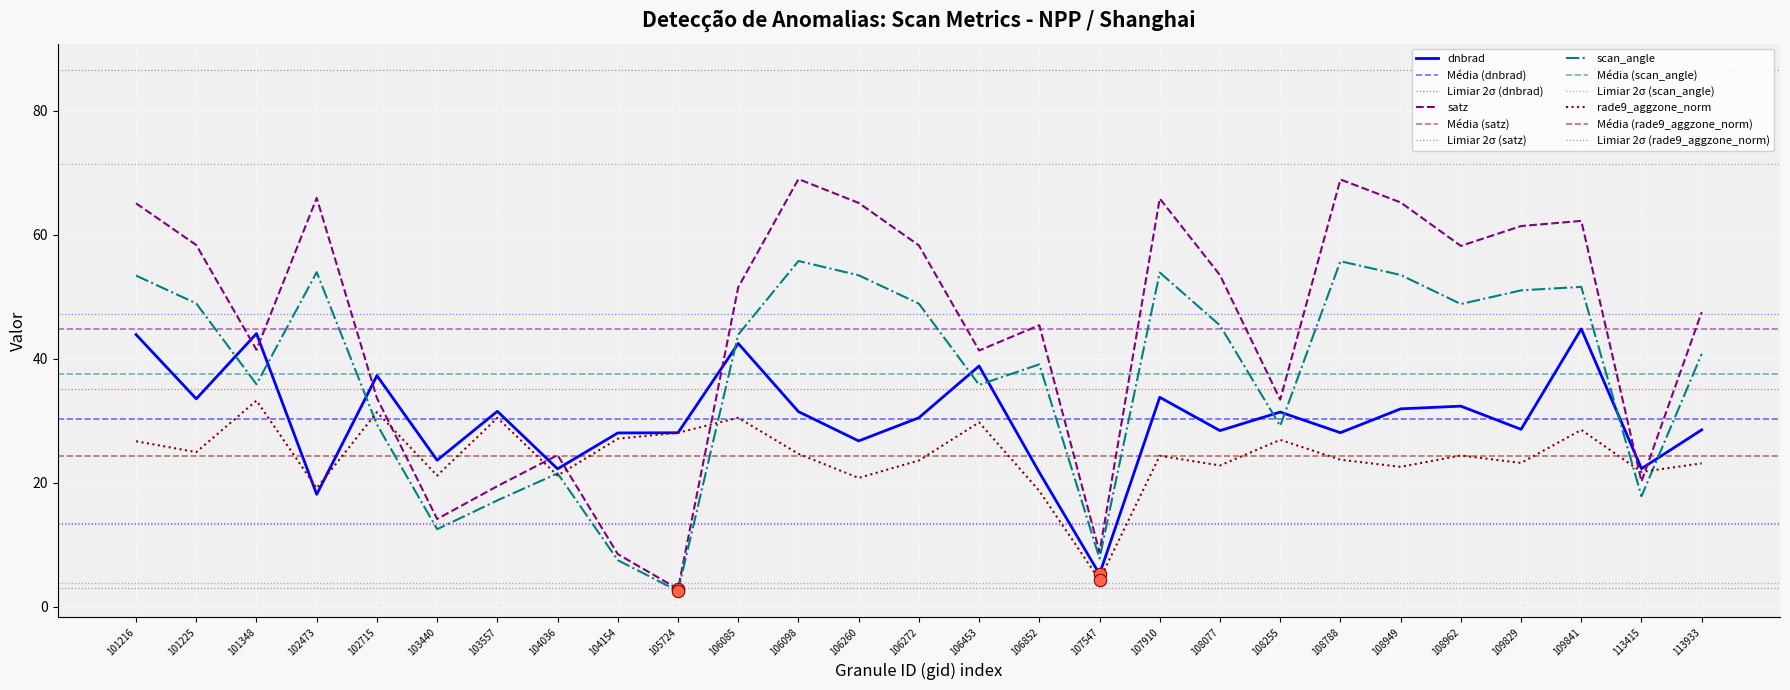

Which series has the largest total across all categories?

satz